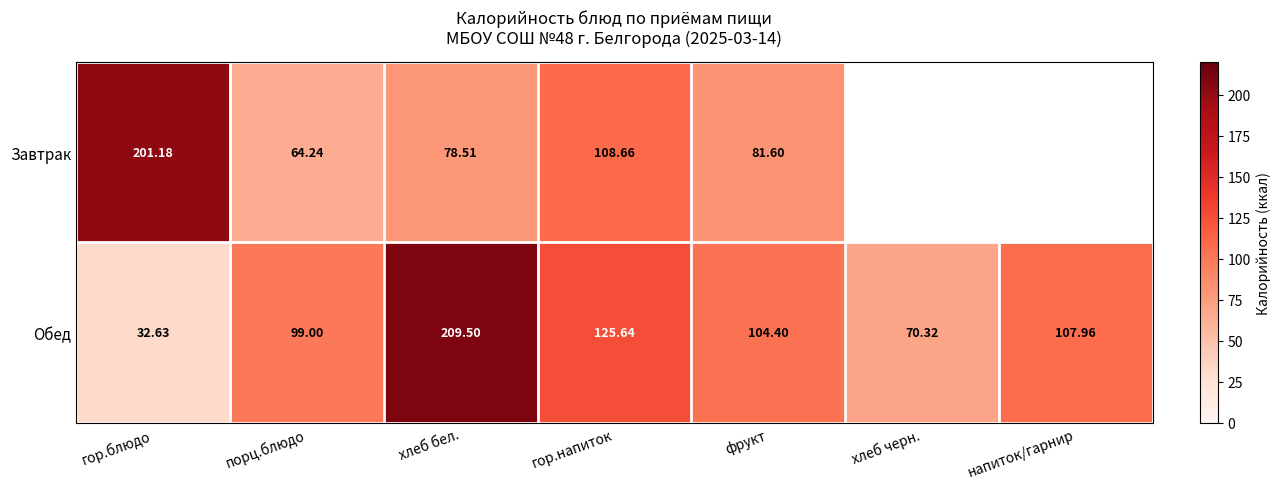

Is the value of Завтрак at порц.блюдо greater than the value of Обед at гор.блюдо?

Yes